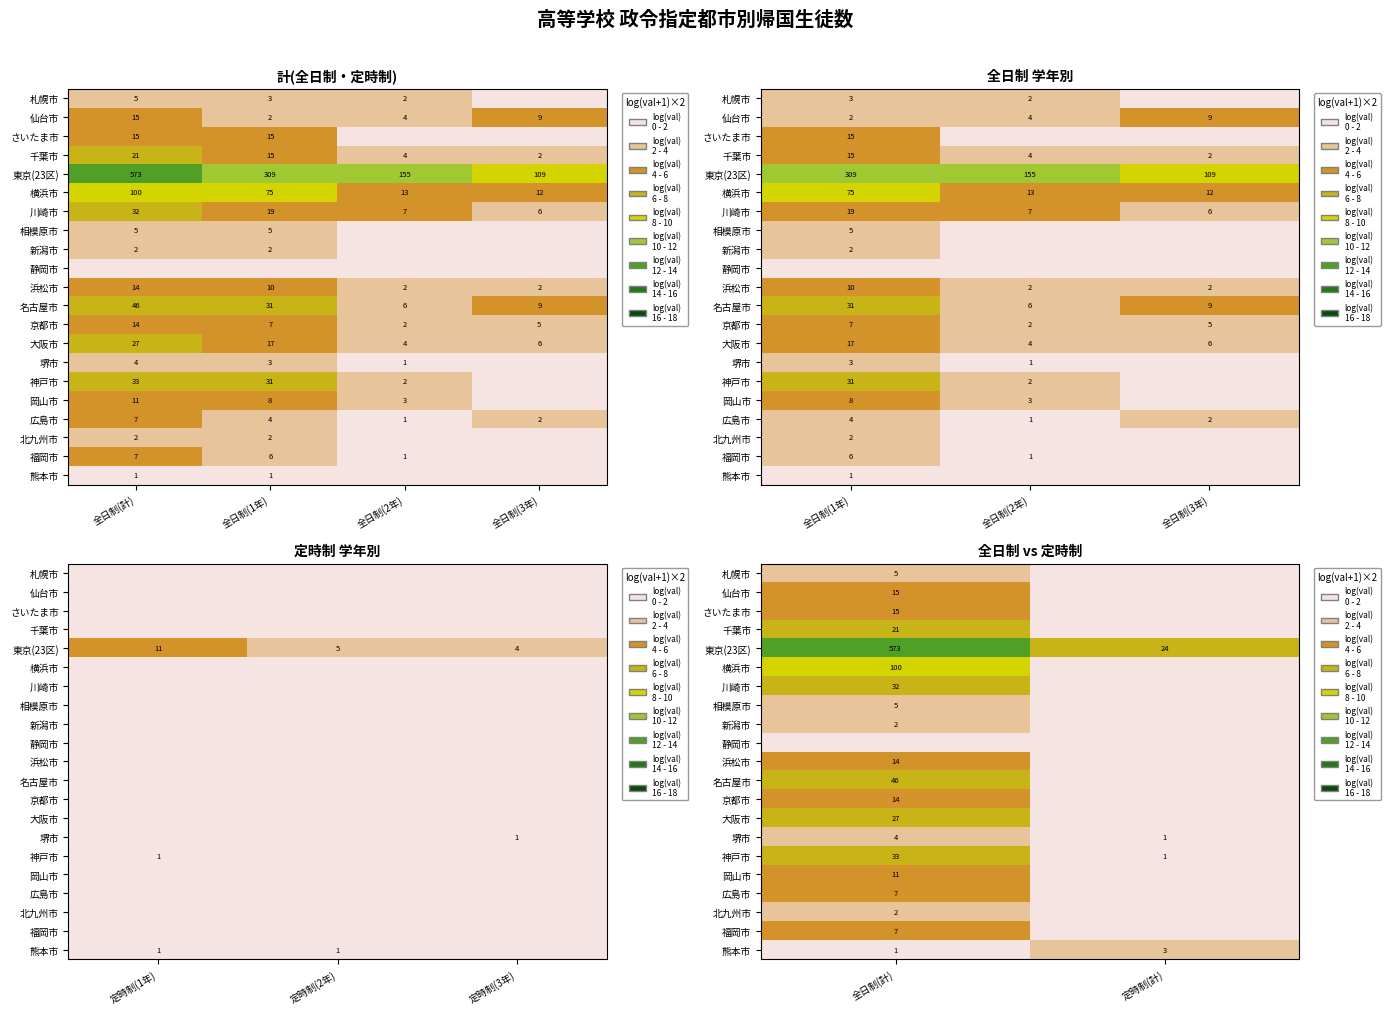

At which category does the chart reach its peak across all series?

全日制(計)